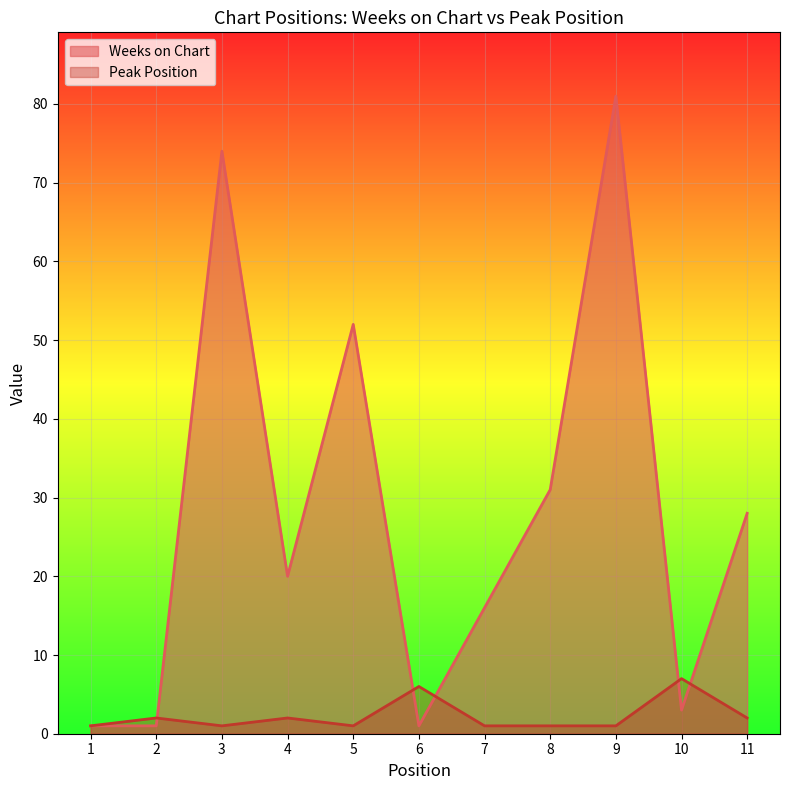

What is the sum of the Peak Position values at 9 and 4?

3